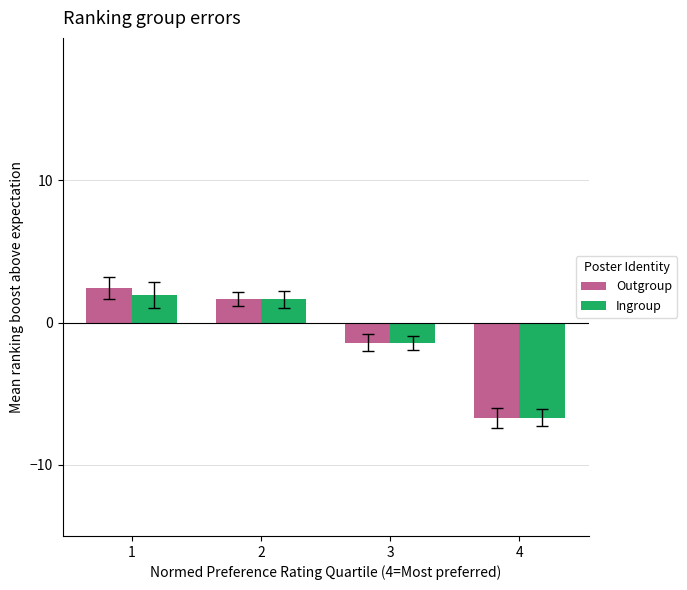

Does the chart contain stacked bars?

No